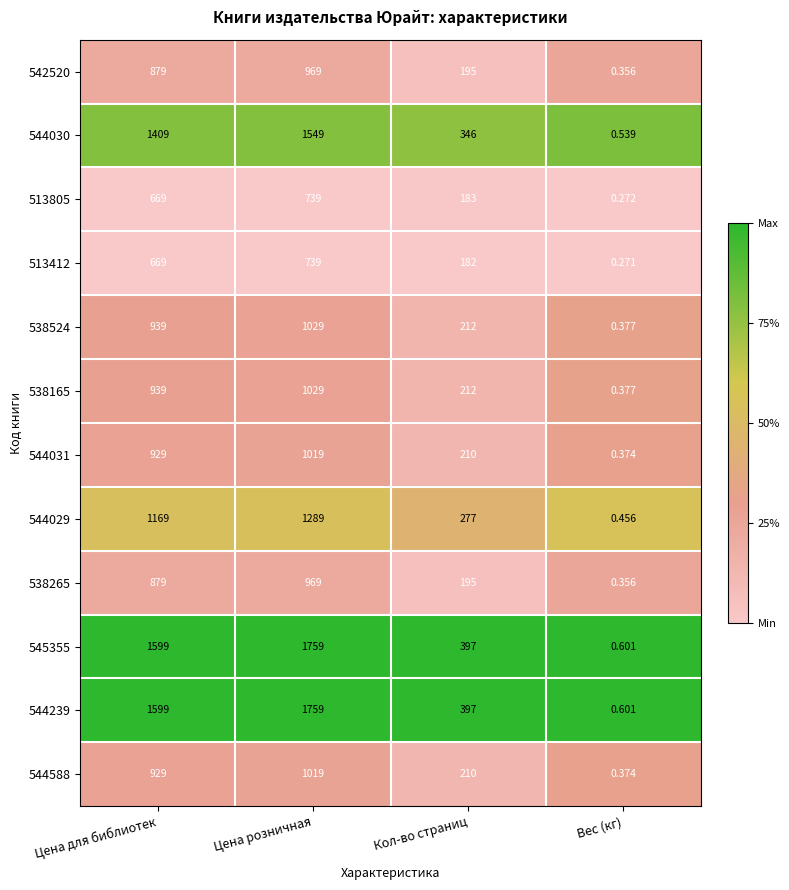

How many distinct data groups are displayed?

12